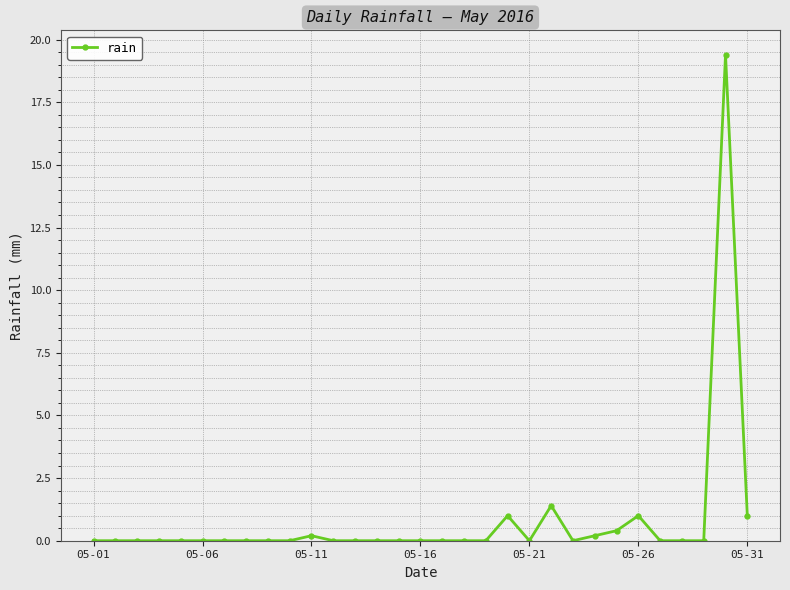

Does the chart display data point markers on the line(s)?

Yes